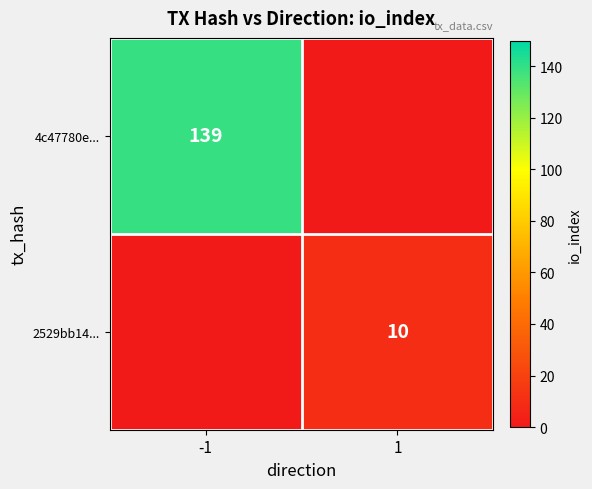

The 4c47780e... series shows 229 at -1. True or false?

False